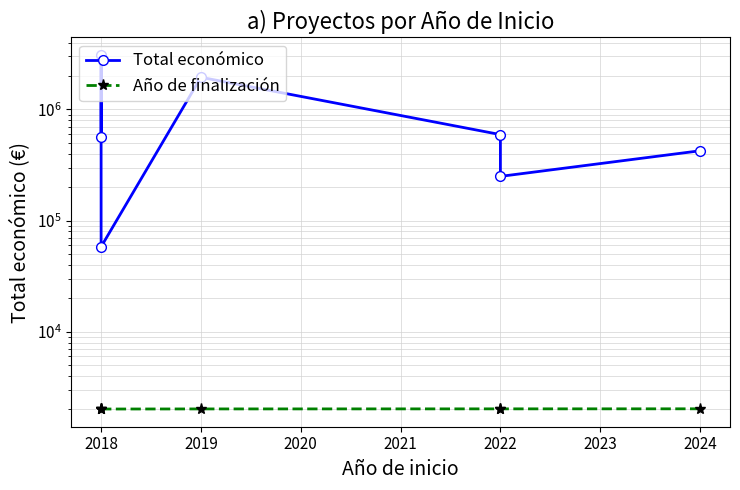

Reading left to right, list all the values displayed in this chart.

Total económico: 565835	3079833	58130	1945914	593713	249910	424720
Año de finalización: 2018	2018	2018	2022	2025	2025	2027